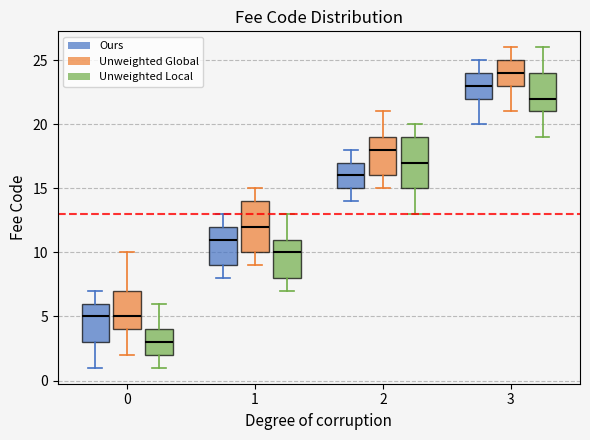

Where is the upper edge of the box for 3 (Ours) on the y-axis? The values are not printed on the chart, so give them approximately, as read against the axis.

24